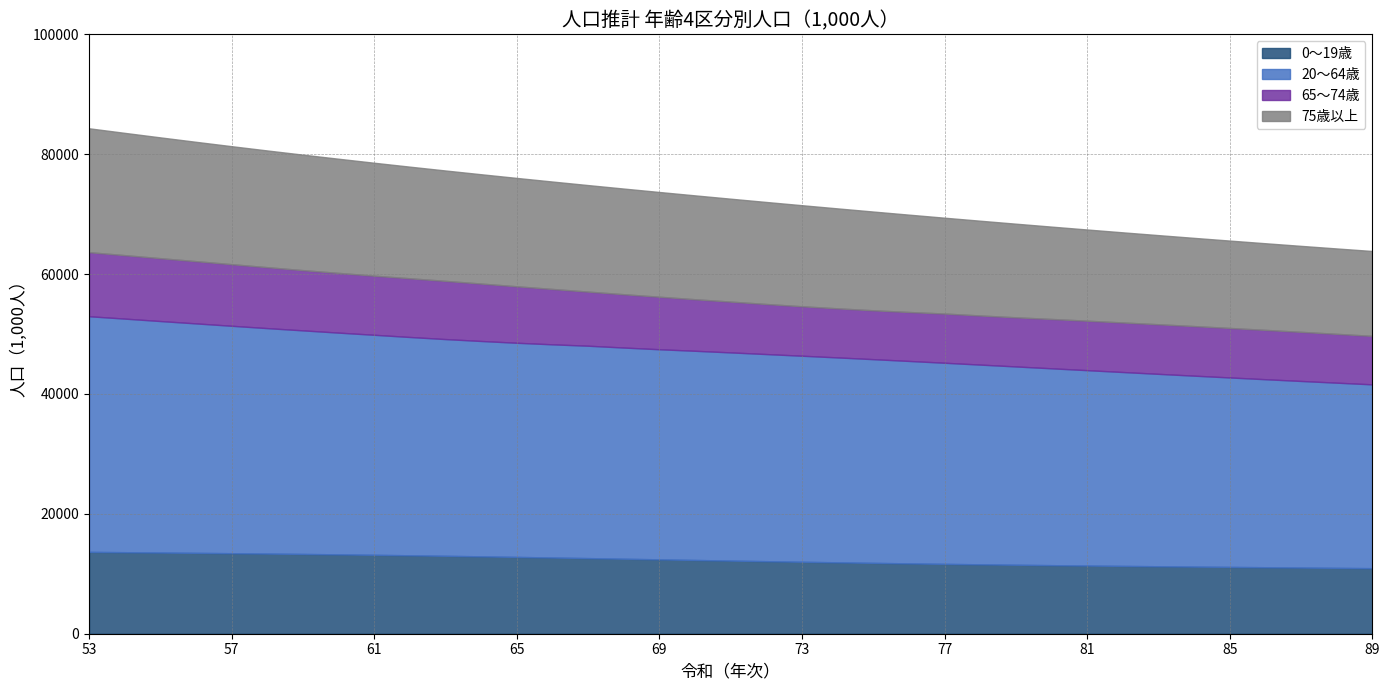

What is the value of the 65～74歳 point at the 22nd from the left?

8188.2